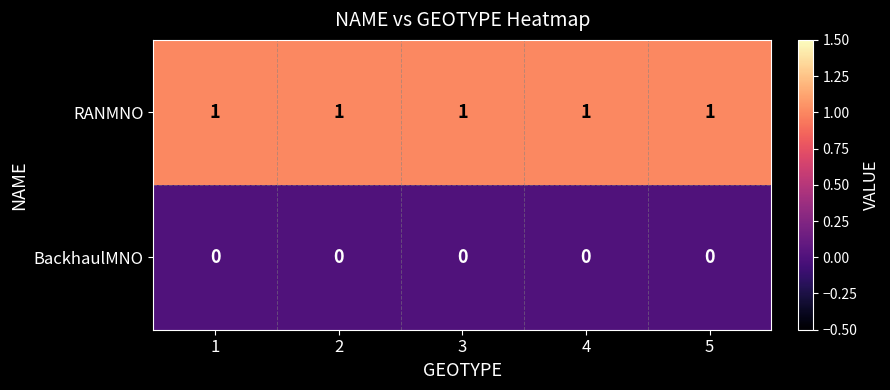

The value of BackhaulMNO at 1 is 0. True or false?

True